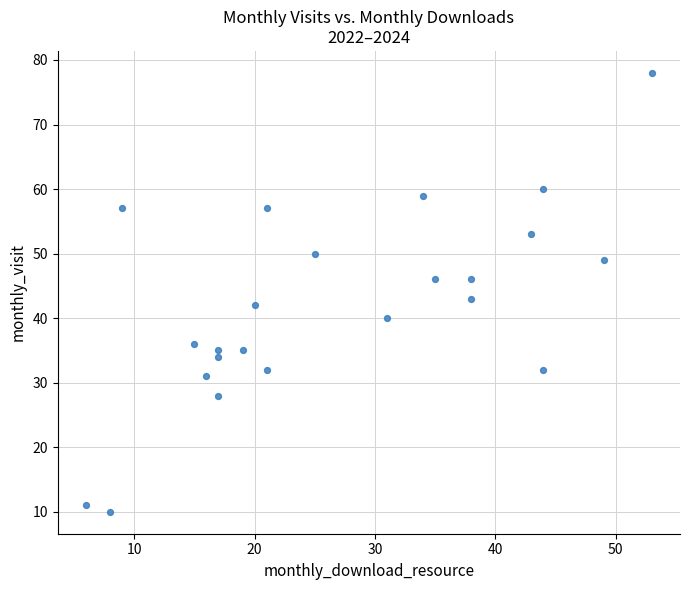

What Y value in the scatter plot is closest to 44?

43